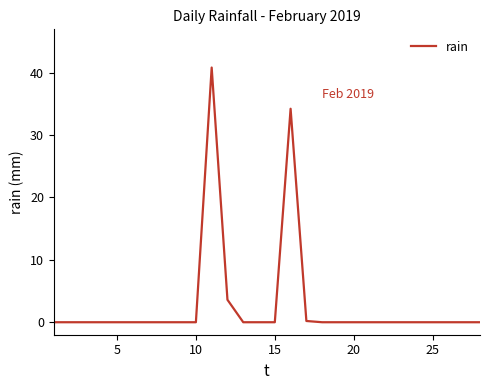

What is the maximum value shown in the chart?

40.8